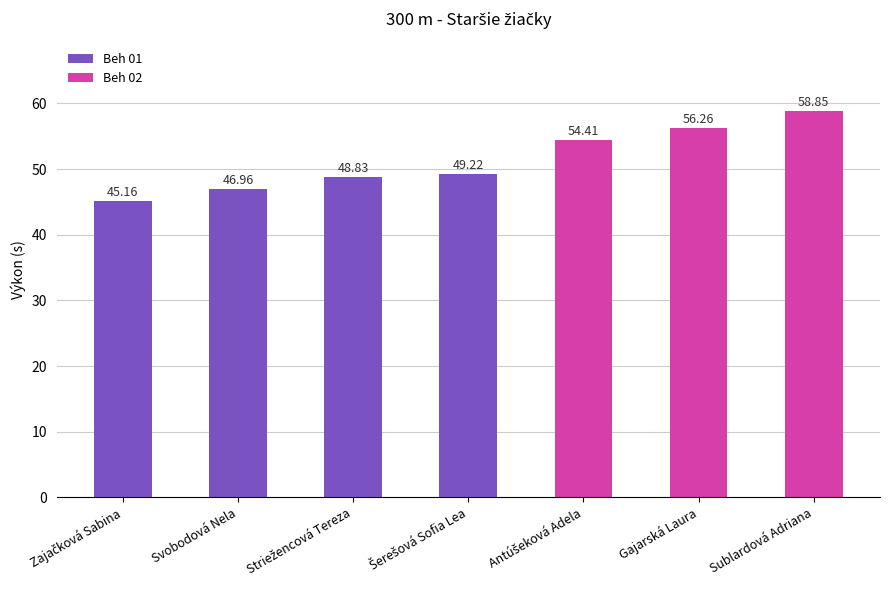

What is the value of the 1st bar from the left?

45.2